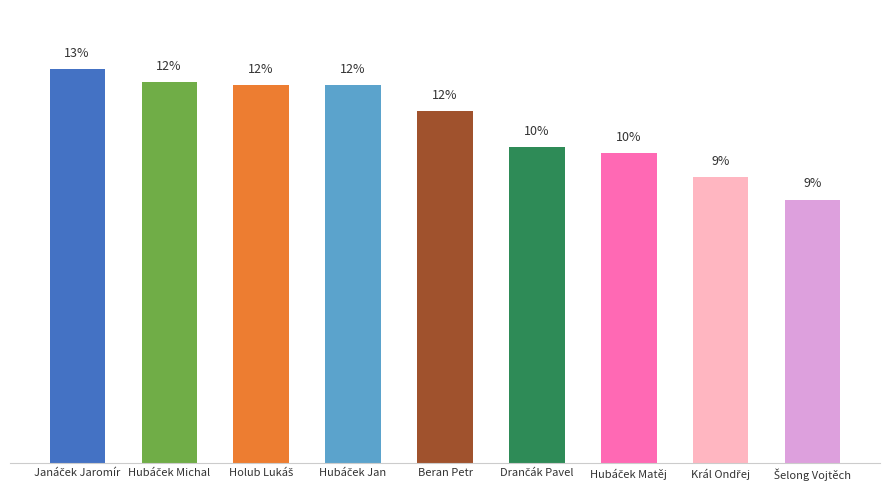

True or false: the data shows 12.5 at Hubáček Michal.

True